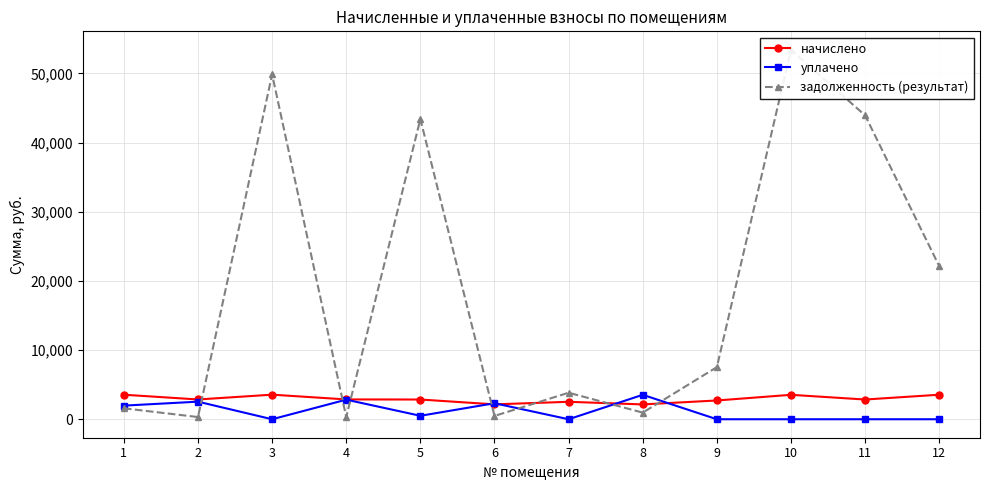

Where is the first local minimum for задолженность (результат)?

2